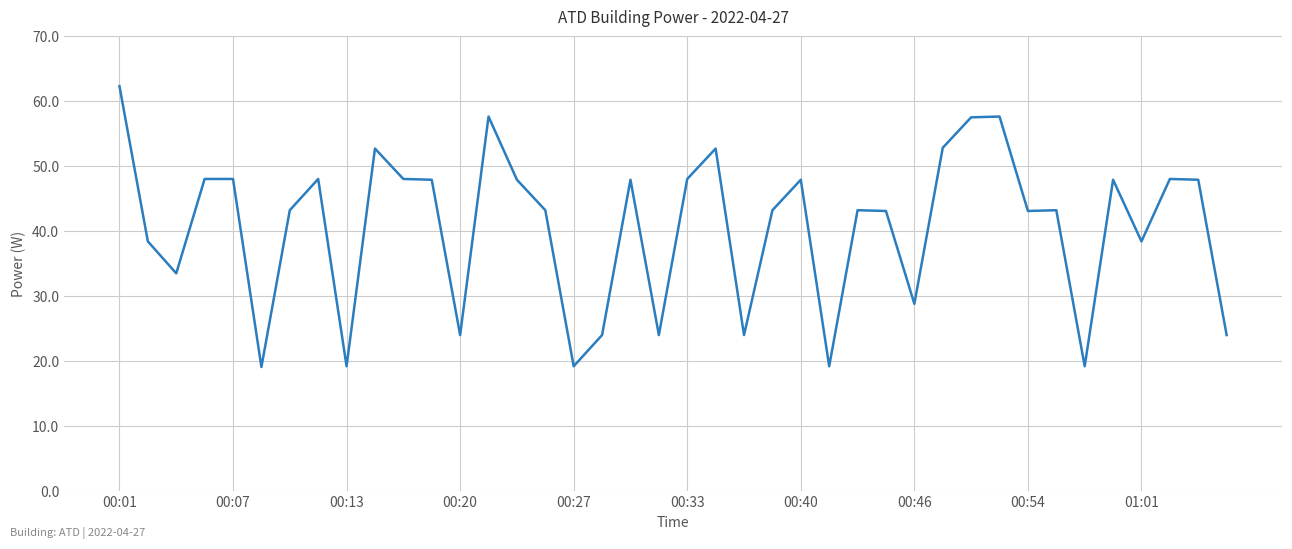

What is the difference between the maximum and minimum values?

43.2